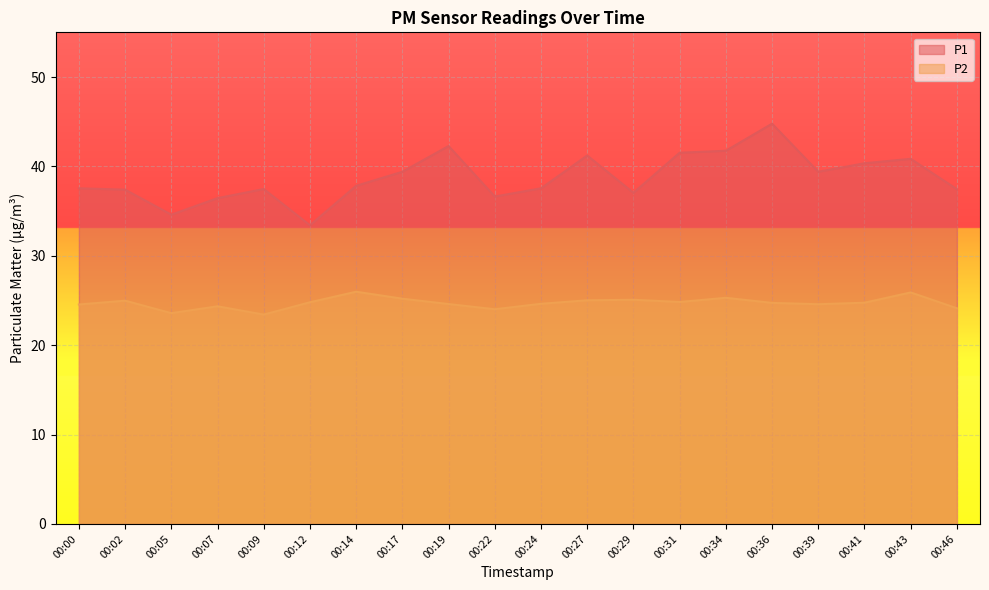

What is the sum of the P1 values at 00:05 and 00:02?

72.0